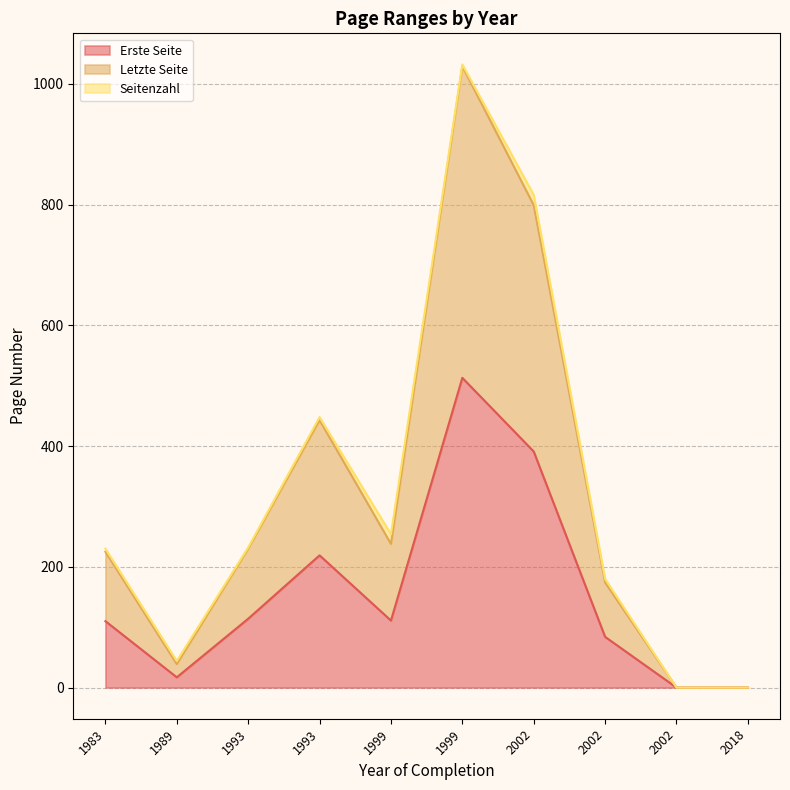

True or false: Erste Seite and Letzte Seite intersect in this chart.

False